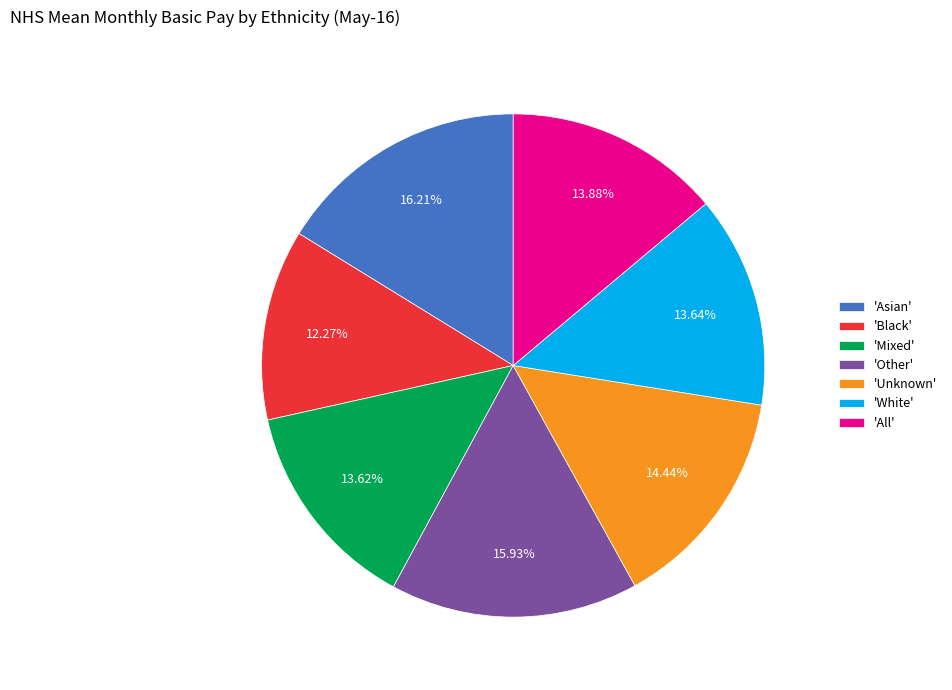

Which slice is the smallest?

'Black'